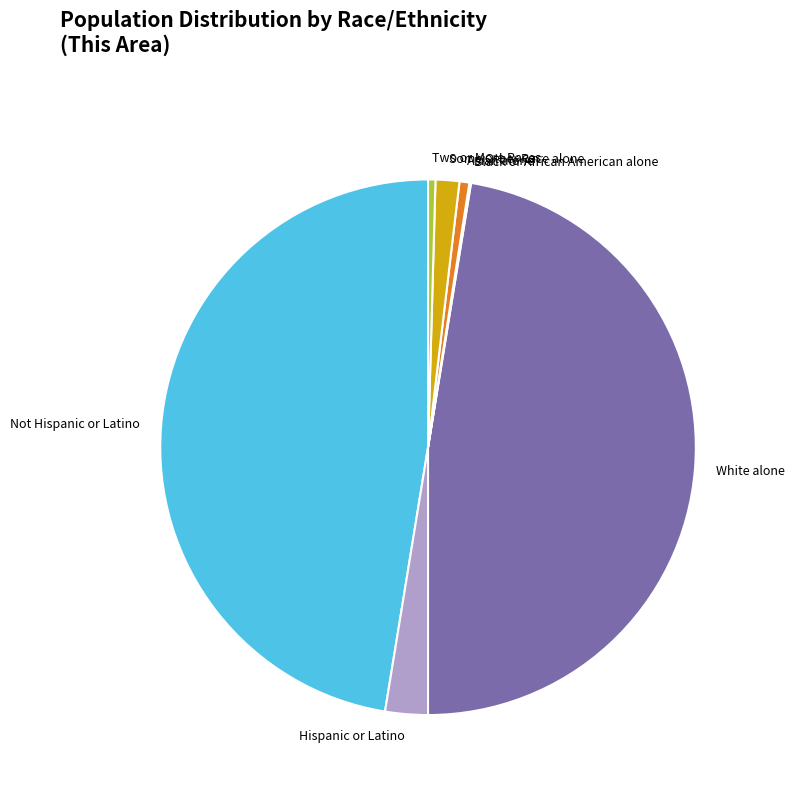

Does any single category account for the majority?

No